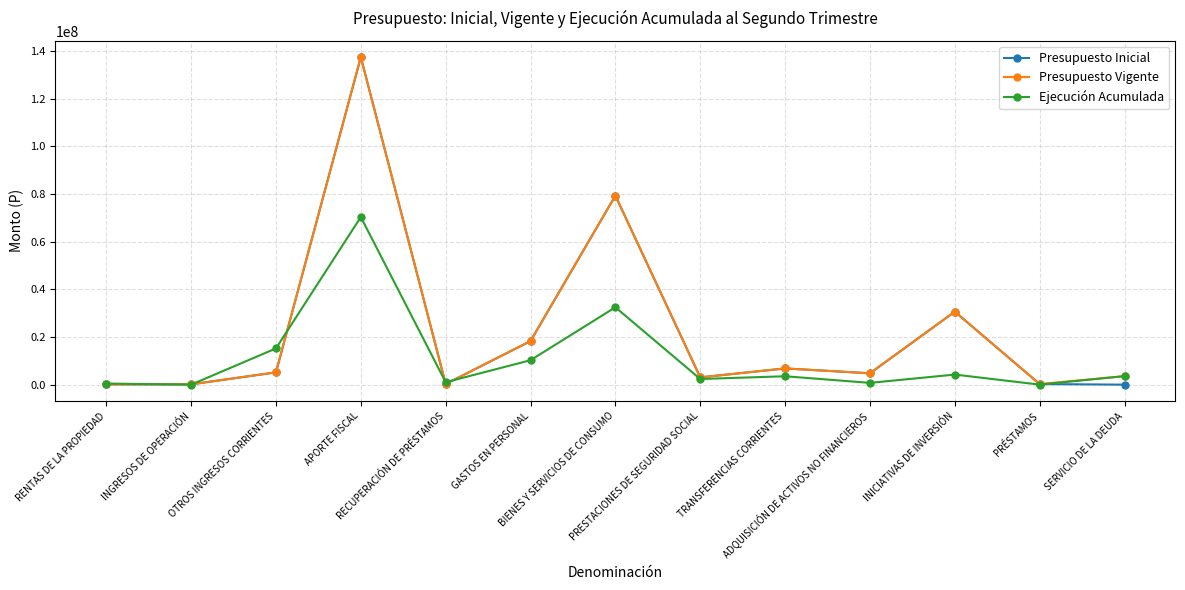

What is the label of the 11th point from the left?

INICIATIVAS DE INVERSIÓN